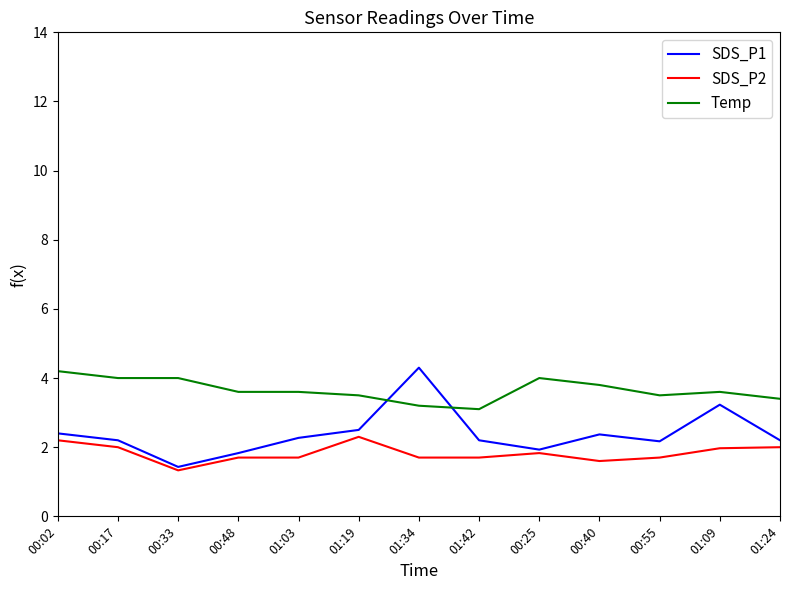

List the series in order of their overall mean, lowest first.

SDS_P2, SDS_P1, Temp